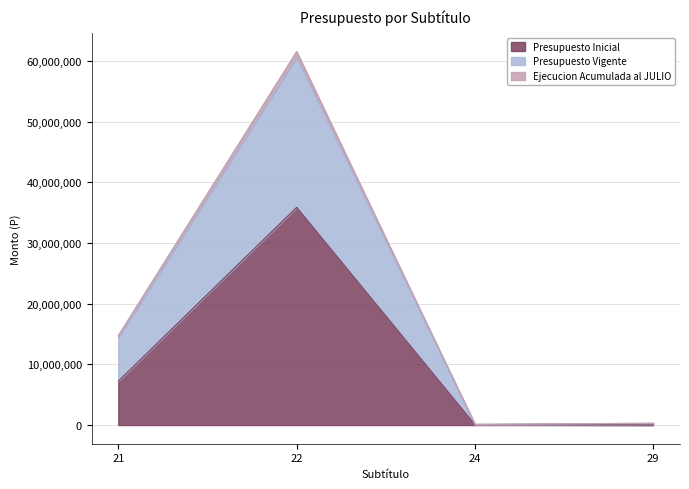

What is the sum of all Ejecucion Acumulada al JULIO values?

75509711